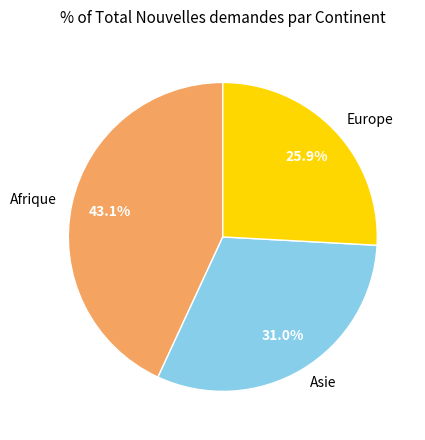

Which category has the smallest portion of the pie?

Europe